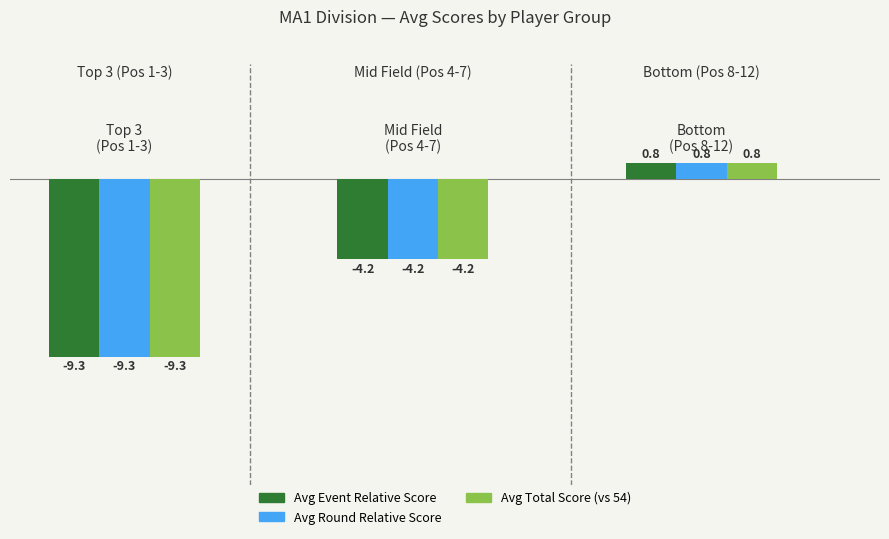

What is the minimum value shown in the chart?

-9.3